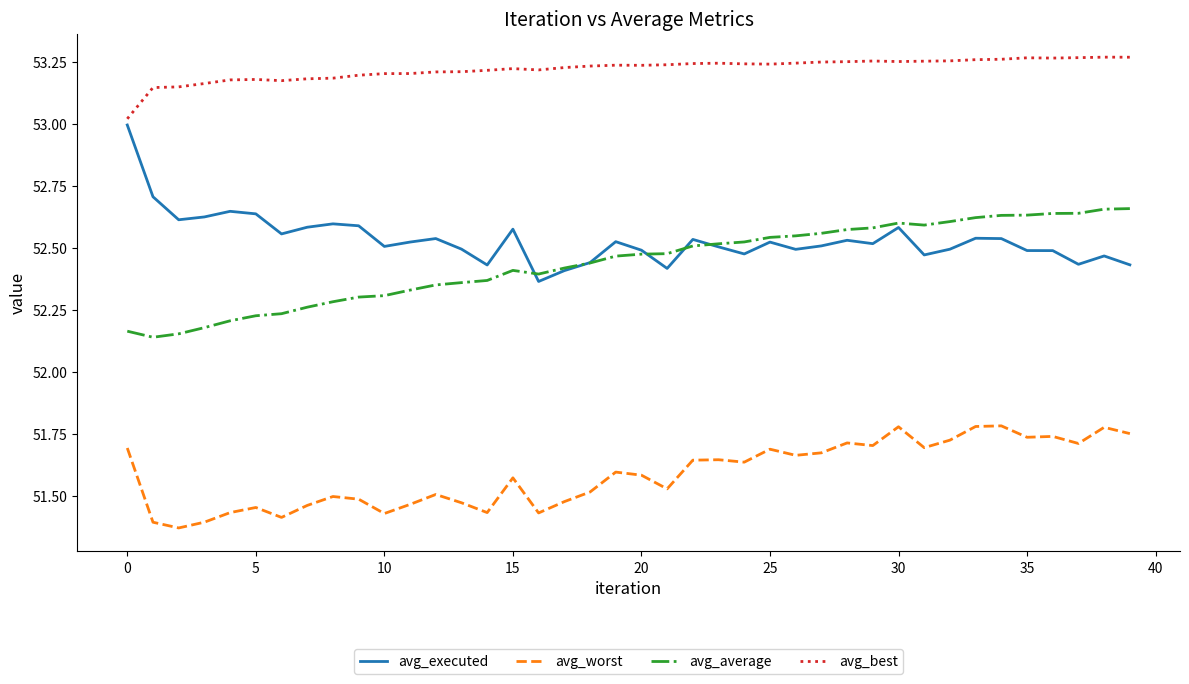

Which series has the largest total across all categories?

avg_best